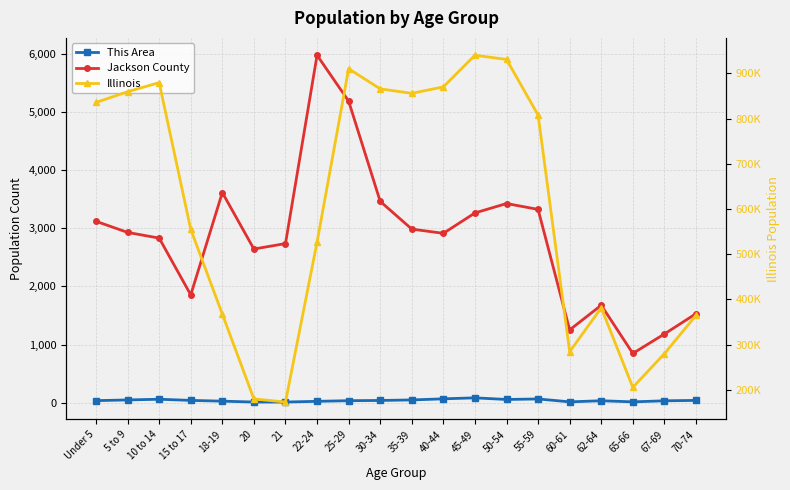

Reading left to right, transcribe all the data shown in this chart.

This Area: 35	47	59	39	26	11	11	23	34	38	47	66	83	55	64	14	33	14	32	39
Jackson County: 3121	2930	2832	1855	3616	2644	2738	5979	5189	3464	2987	2914	3265	3427	3326	1252	1677	847	1182	1531
Illinois: 835577	859405	879448	554749	367343	179613	172795	526556	910273	865684	855790	870100	940094	930785	807778	284180	381249	205270	279790	364475